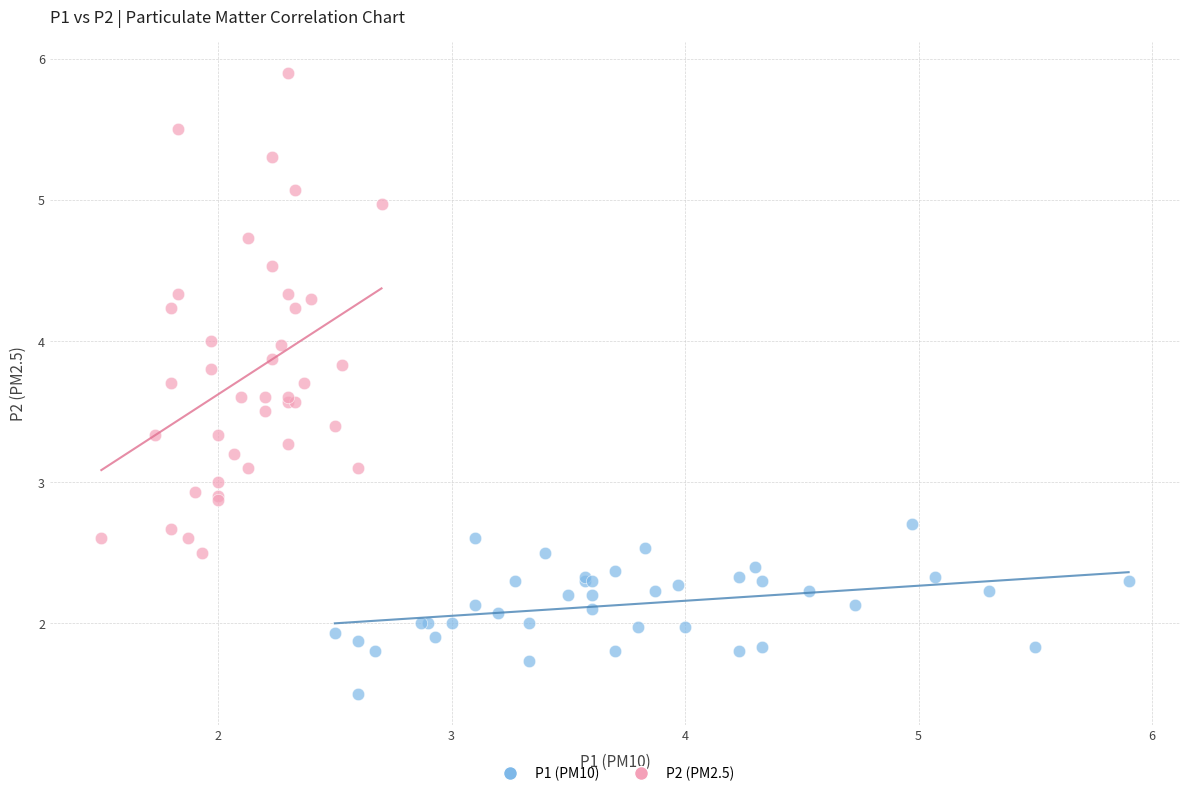

Which series has the widest spread of Y values?

P2 (PM2.5)